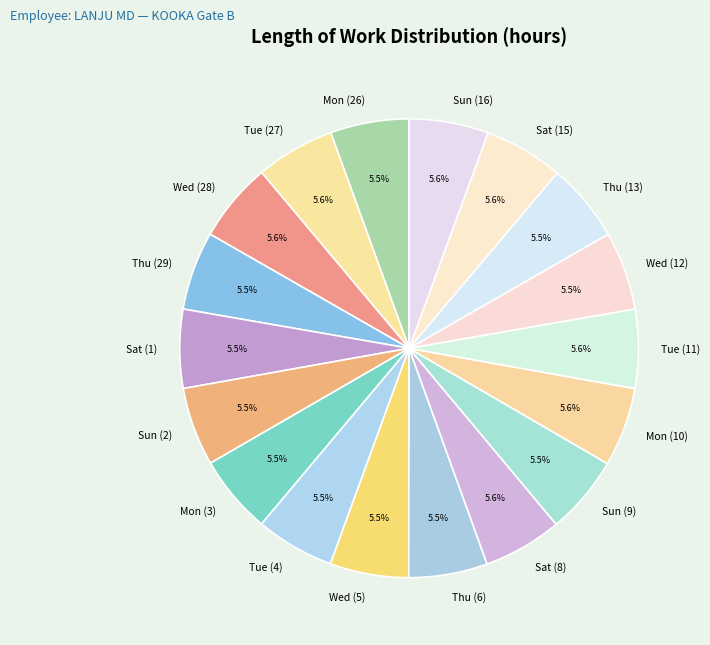

Do Mon (26) and Thu (29) together represent more than half of the pie?

No